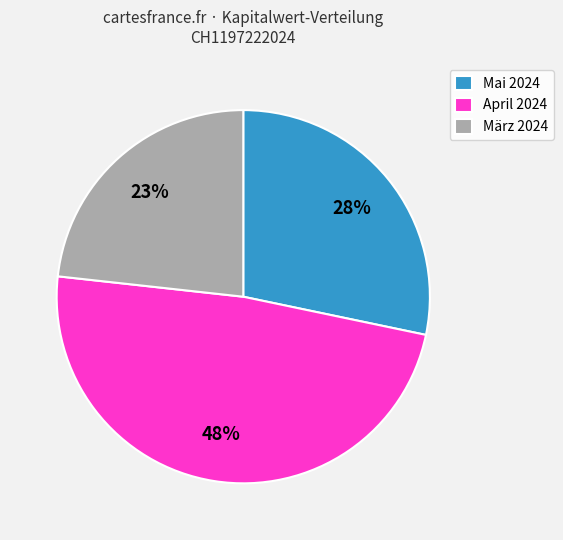

Approximately how many times larger is the value at Mai 2024 compared to März 2024?

1.2